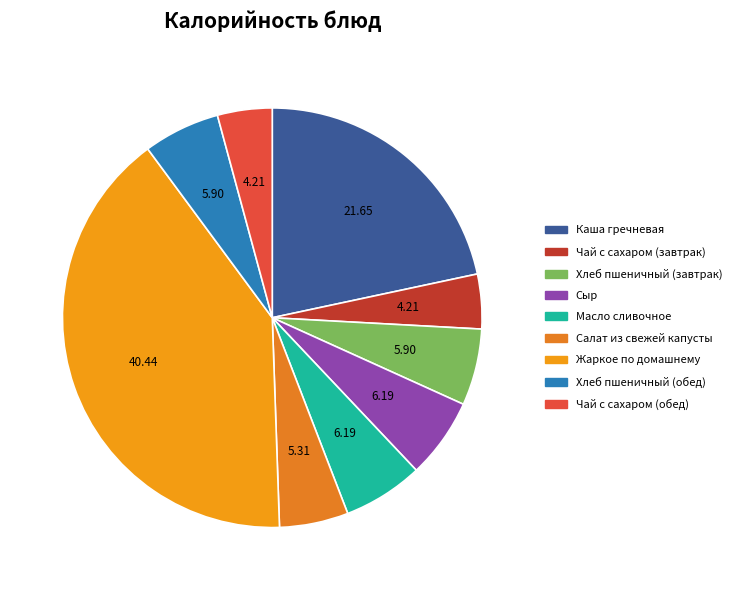

Is Сыр the majority of the pie?

No